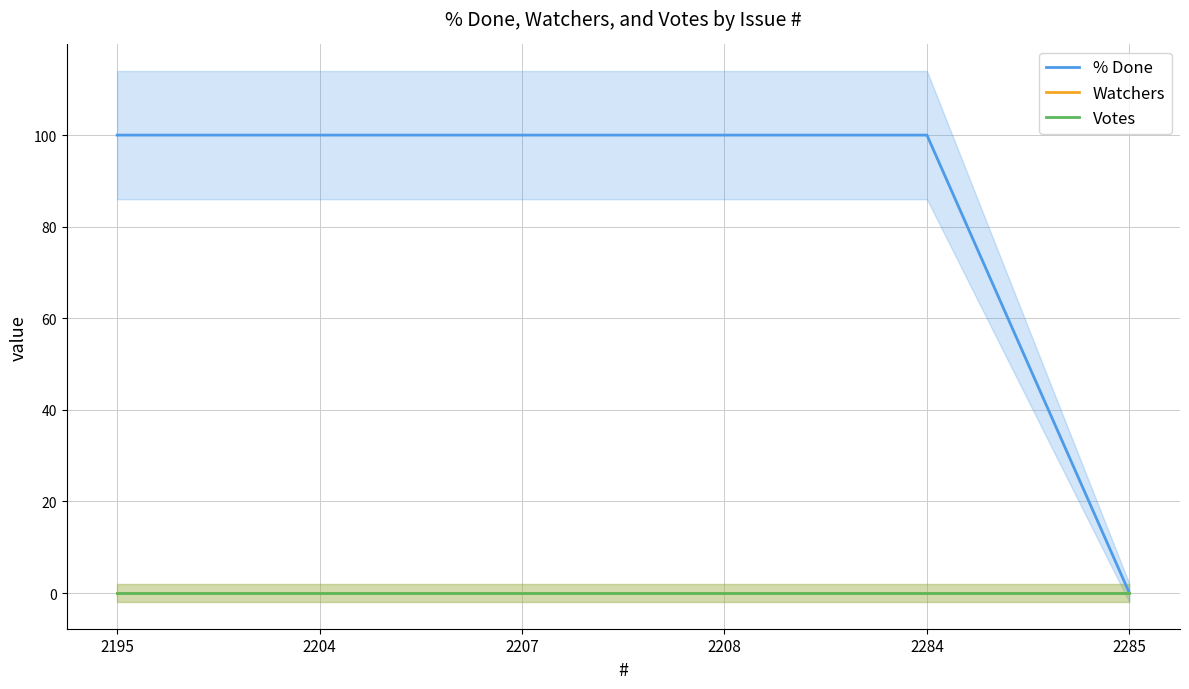

Does the chart display data point markers on the line(s)?

No